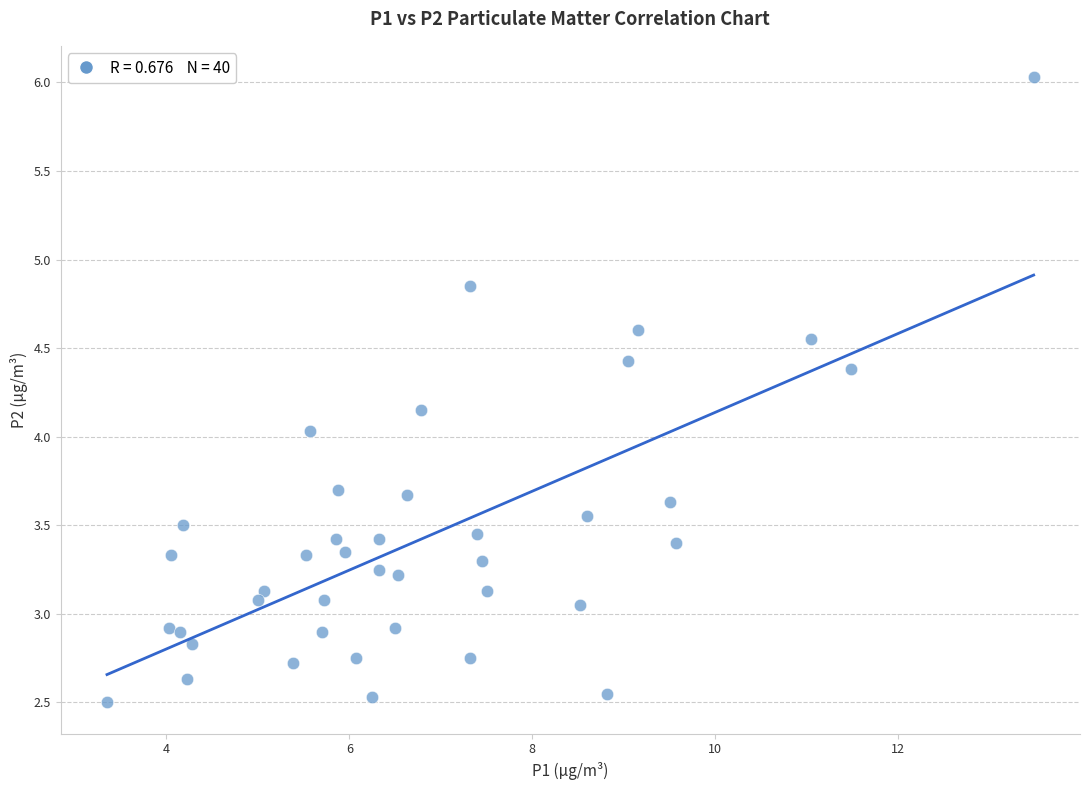

What is the range of X values (max minus min)?

10.1